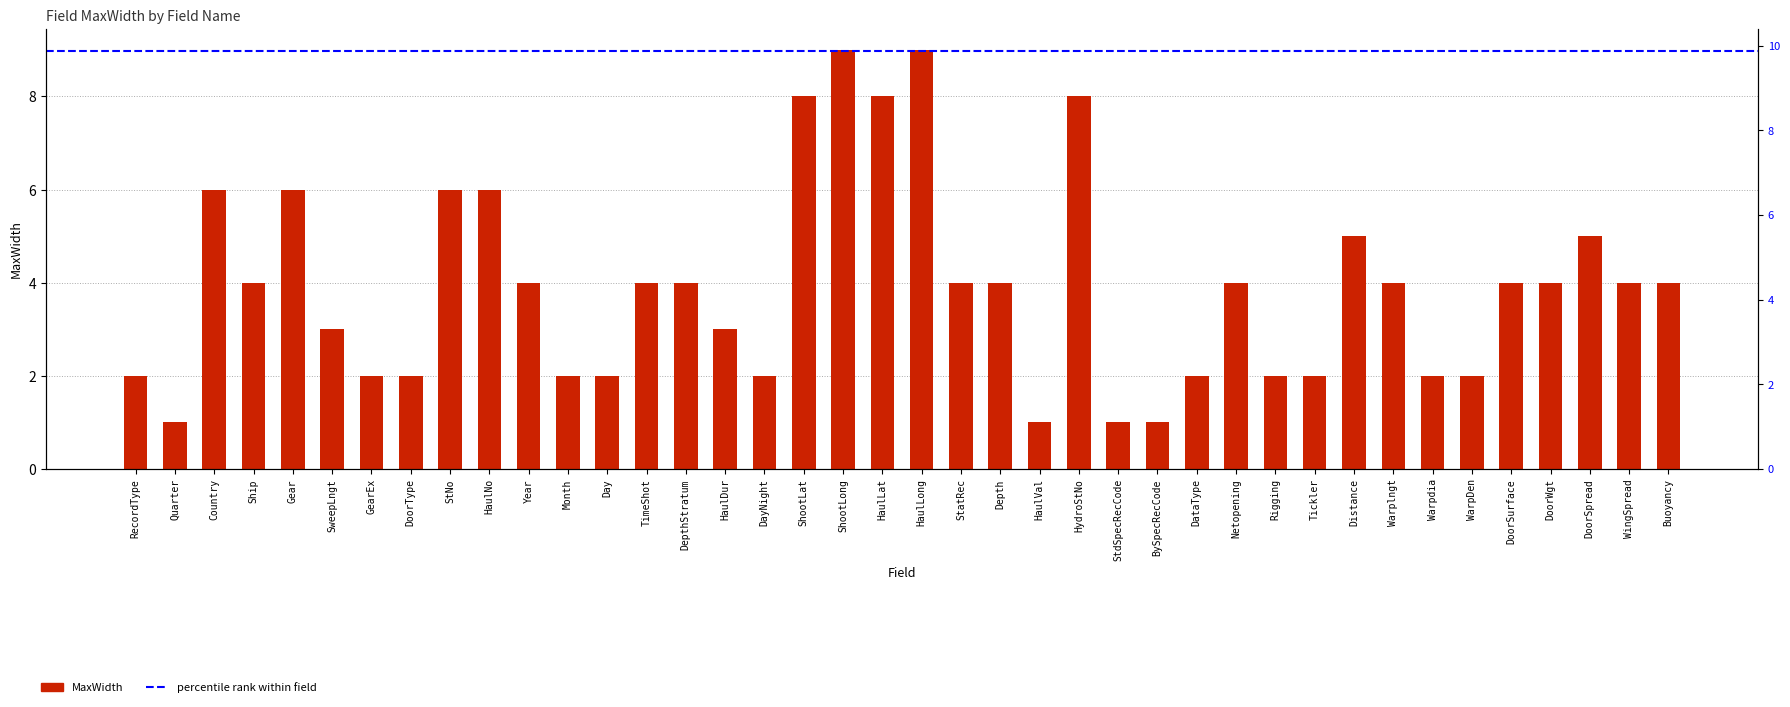

Which category has the highest value across all series?

ShootLong